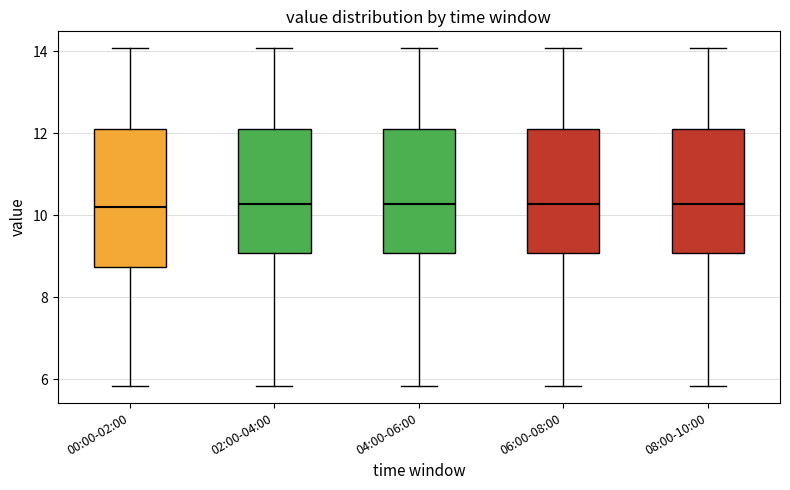

Reading left to right, read every box against the y-axis: the position of its median line, the range the box covers, and the ends of its whiskers. The values are not printed on the chart, so give them approximately, as read against the axis.

00:00-02:00: median 10.2, box 8.8 to 12.0, whiskers 5.8 to 14.0
02:00-04:00: median 10.2, box 9.0 to 12.0, whiskers 5.8 to 14.0
04:00-06:00: median 10.2, box 9.0 to 12.0, whiskers 5.8 to 14.0
06:00-08:00: median 10.2, box 9.0 to 12.0, whiskers 5.8 to 14.0
08:00-10:00: median 10.2, box 9.0 to 12.0, whiskers 5.8 to 14.0